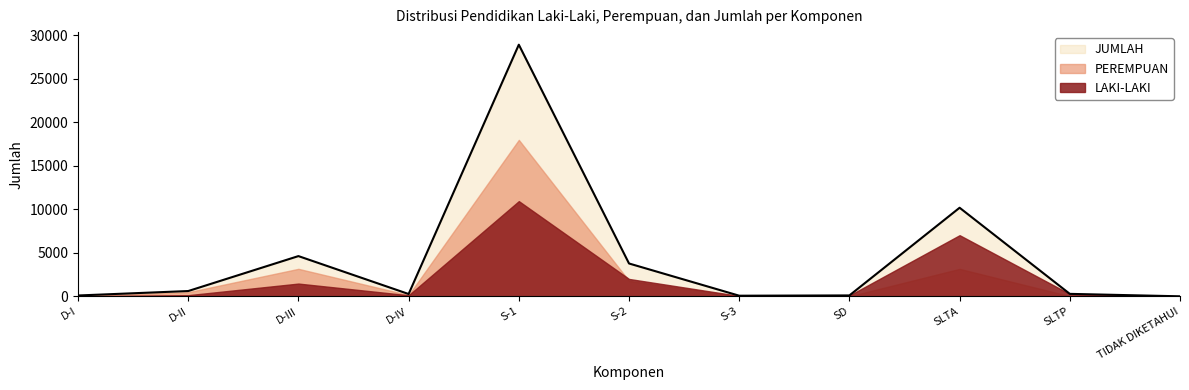

Where is JUMLAH nearest to the value 14456?

SLTA